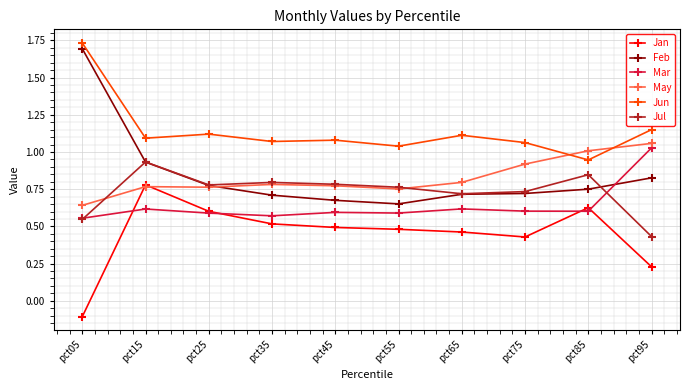

At which label does Jun reach its minimum?

pct85